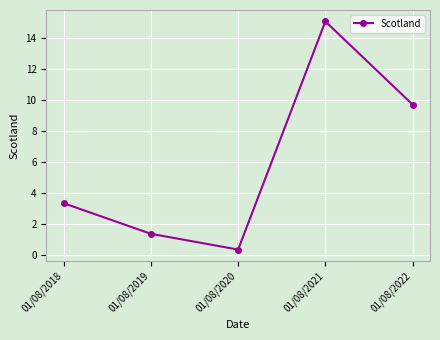

Rank the categories by value from lowest to highest.

01/08/2020, 01/08/2019, 01/08/2018, 01/08/2022, 01/08/2021